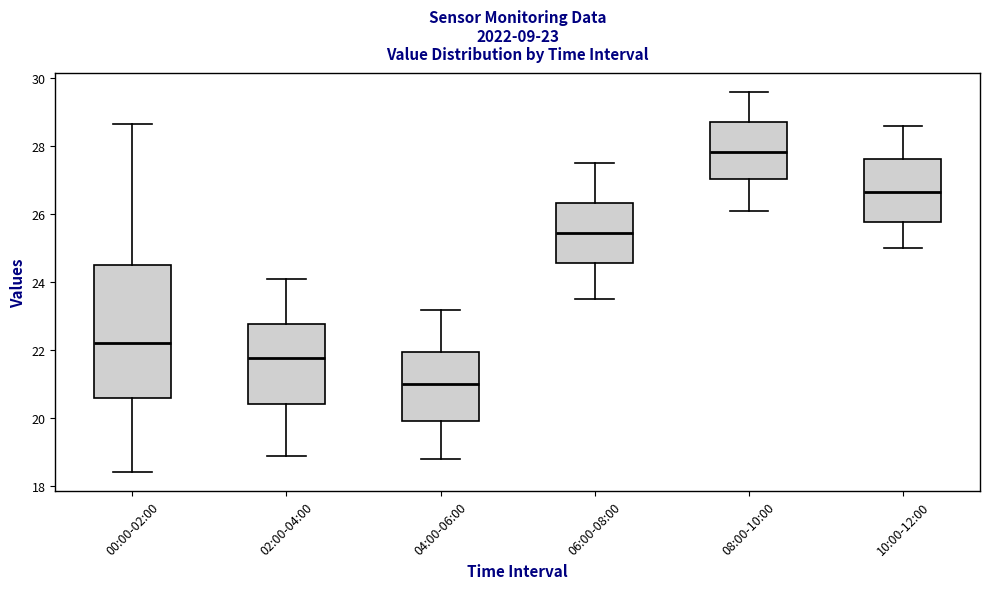

Comparing the boxes themselves (not the whiskers), which one is the tallest?

00:00-02:00